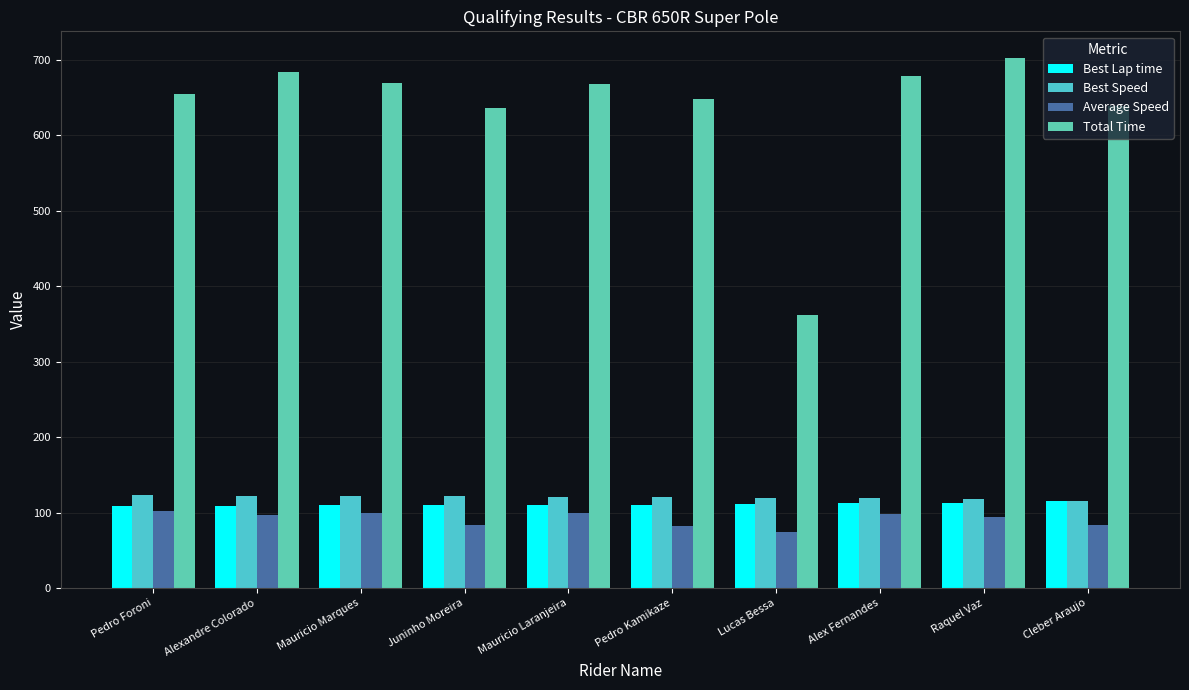

What is the difference between the maximum and minimum values in the Best Lap time series?

6.2